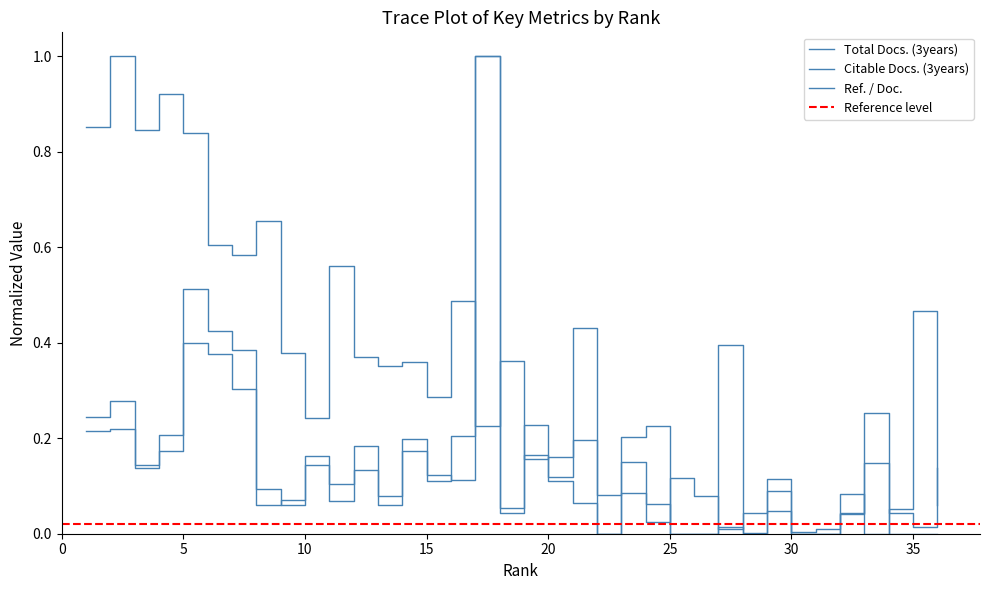

True or false: Total Docs. (3years) and Citable Docs. (3years) intersect in this chart.

True